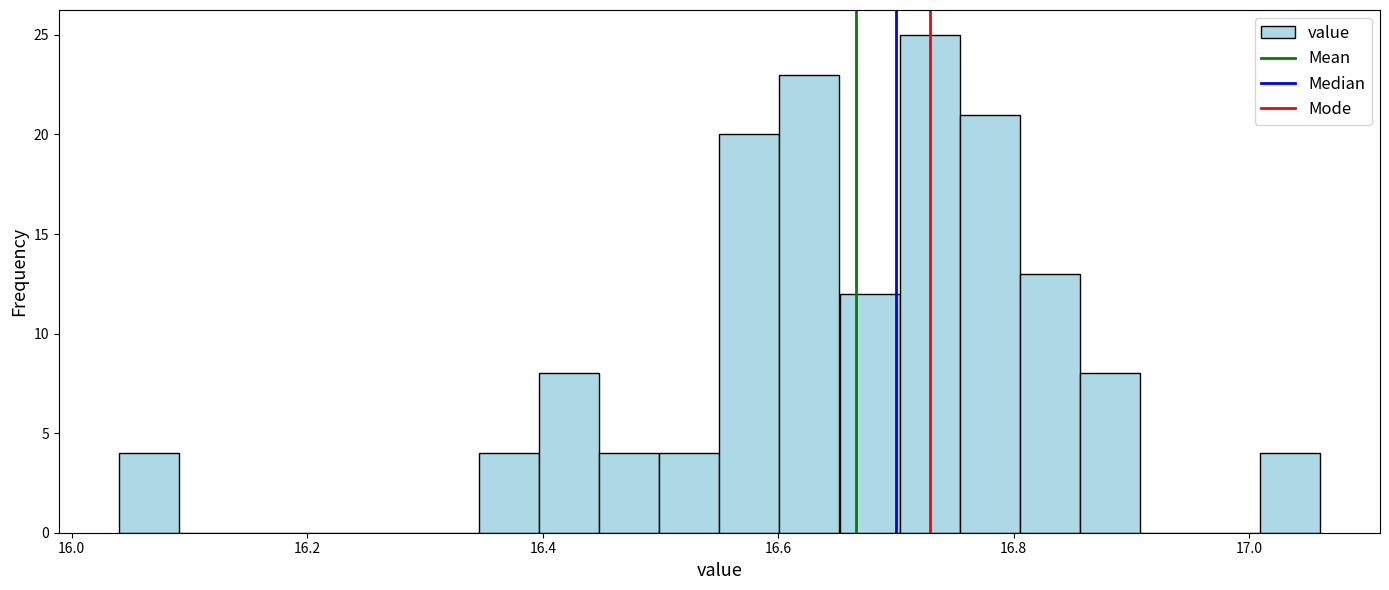

Around what value on the x-axis is the tallest bar? Give the approximate position of its centre, as read against the axis.

16.72